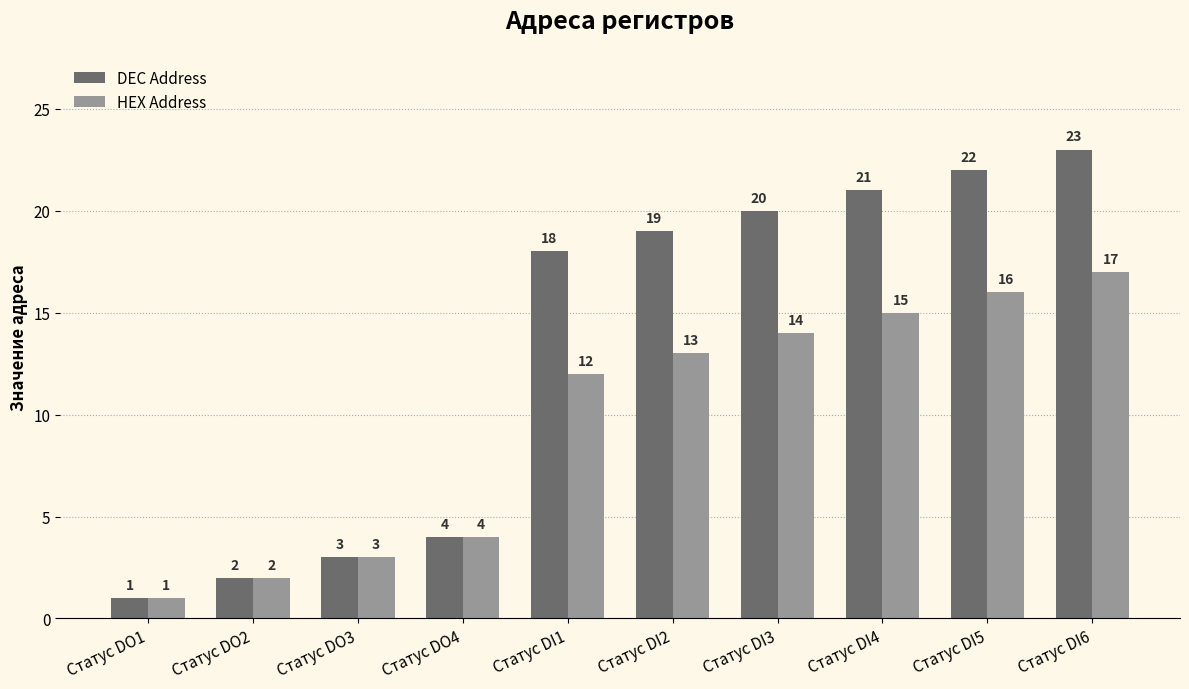

What is the value of the DEC Address bar at the 8th from the left?

21